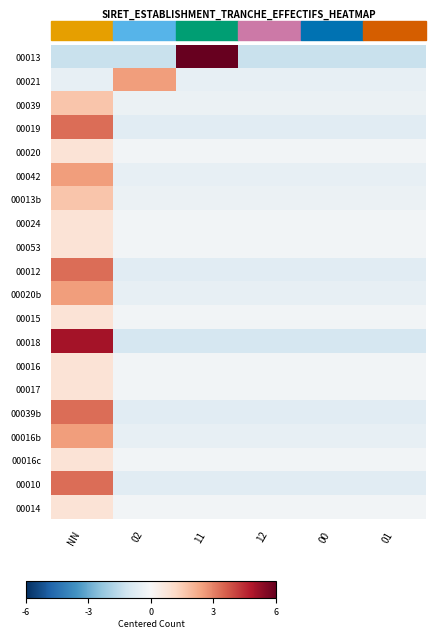

How many categories are shown in the chart?

6